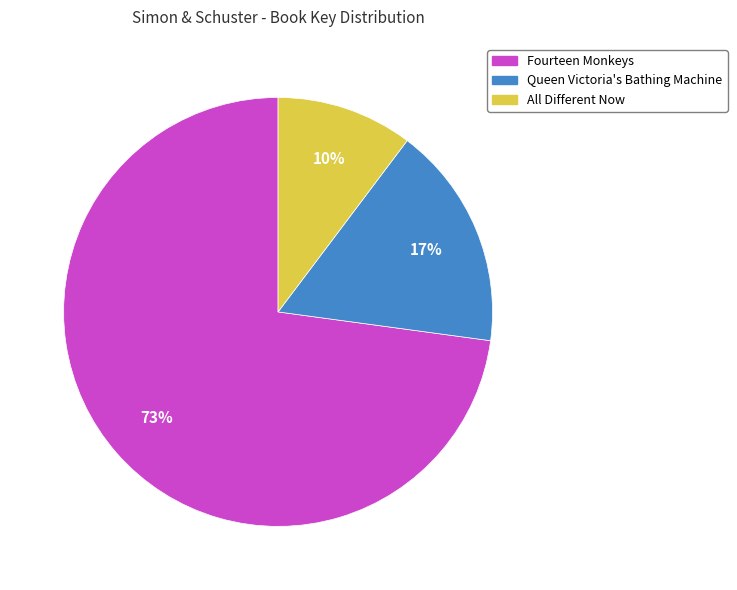

How many segments does this pie chart have?

3